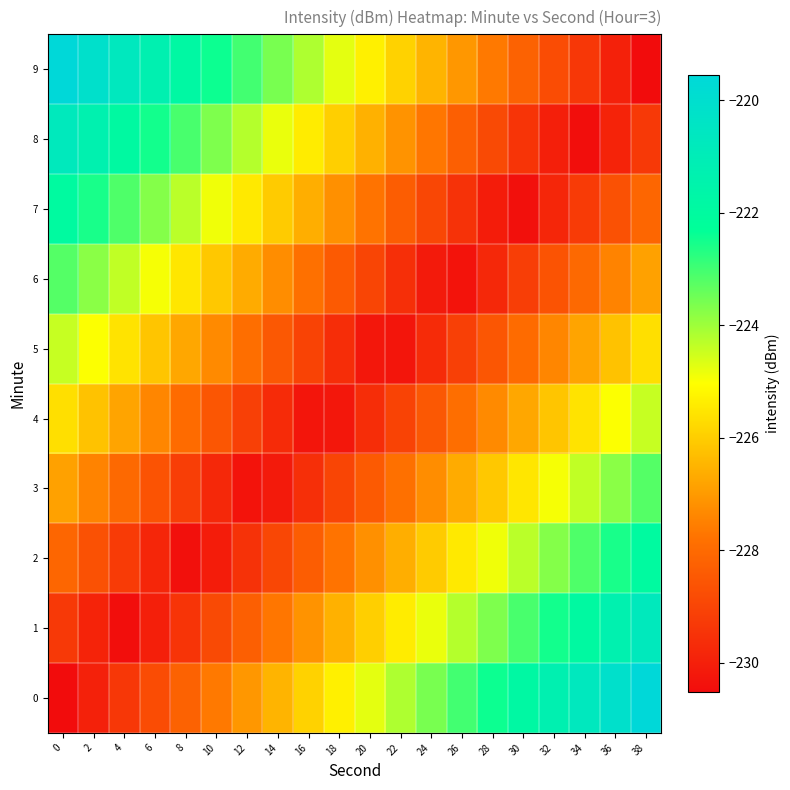

Rank the series by their maximum value, from lowest to highest.

4, 5, 3, 6, 2, 7, 1, 8, 0, 9